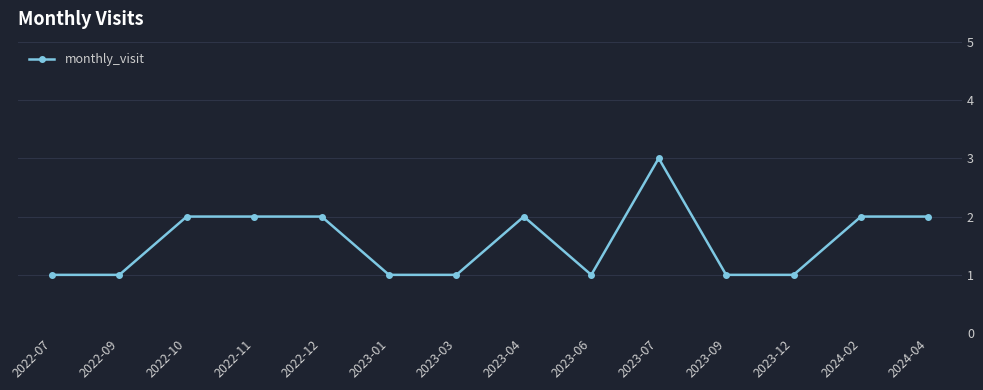

Reading right to left, list all the values displayed in this chart.

2024-04=2	2024-02=2	2023-12=1	2023-09=1	2023-07=3	2023-06=1	2023-04=2	2023-03=1	2023-01=1	2022-12=2	2022-11=2	2022-10=2	2022-09=1	2022-07=1